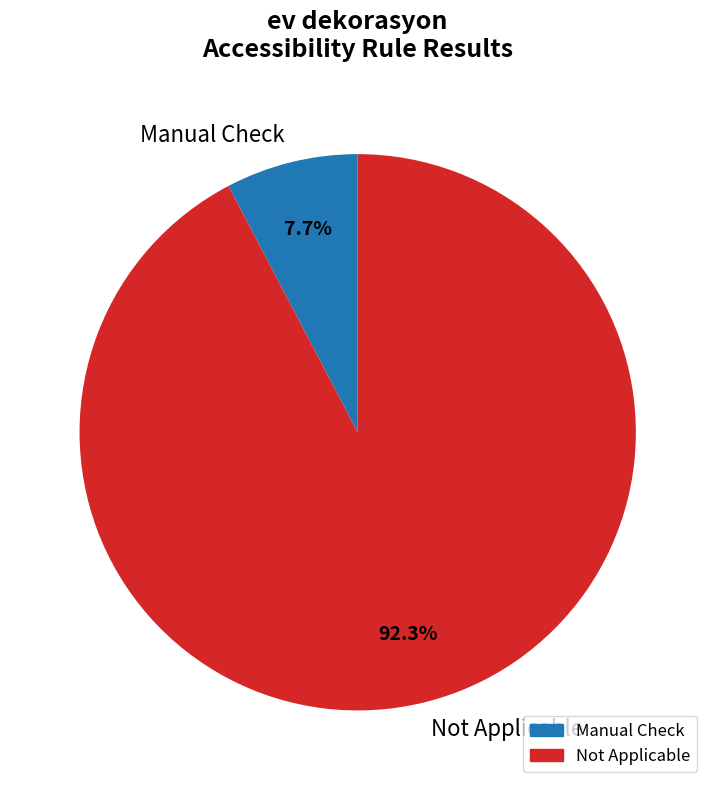

Is there a majority slice in this chart?

Yes